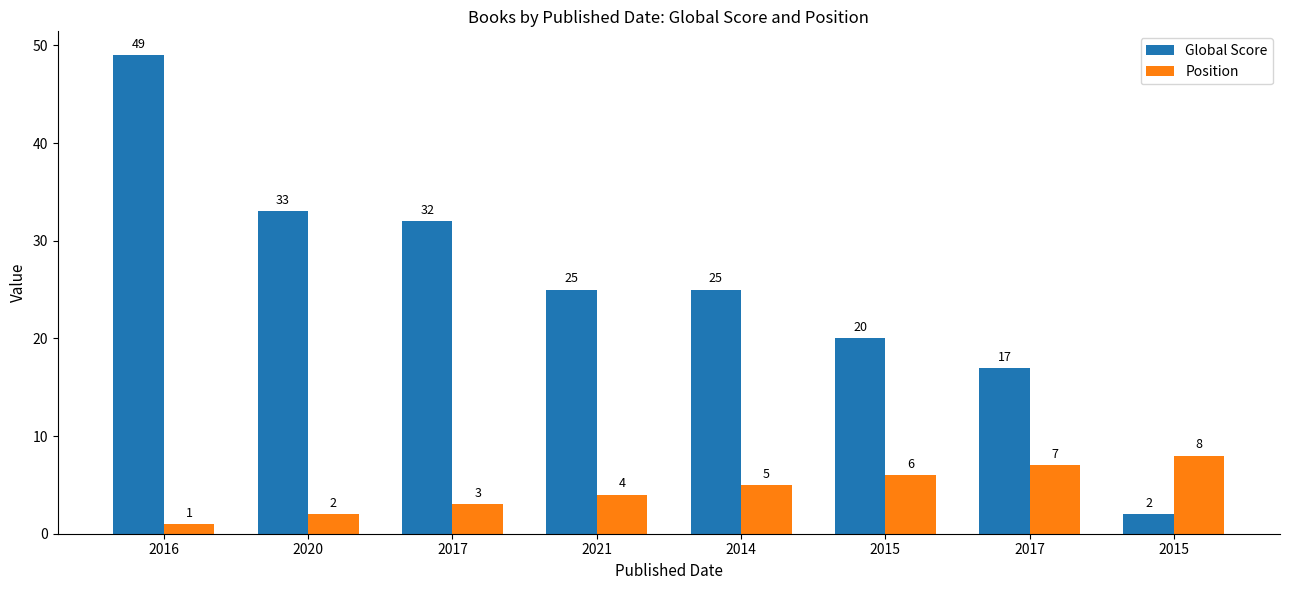

Count the number of data series in this chart.

2